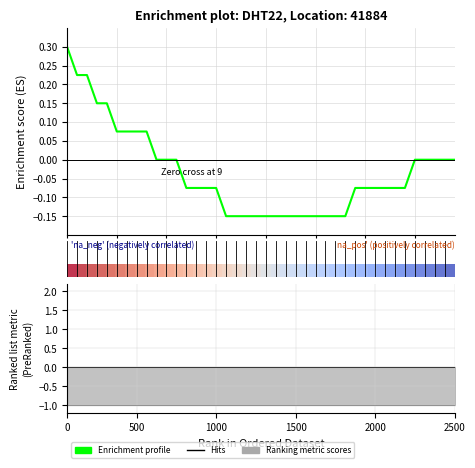

Is this an area chart (filled region under the line)?

No